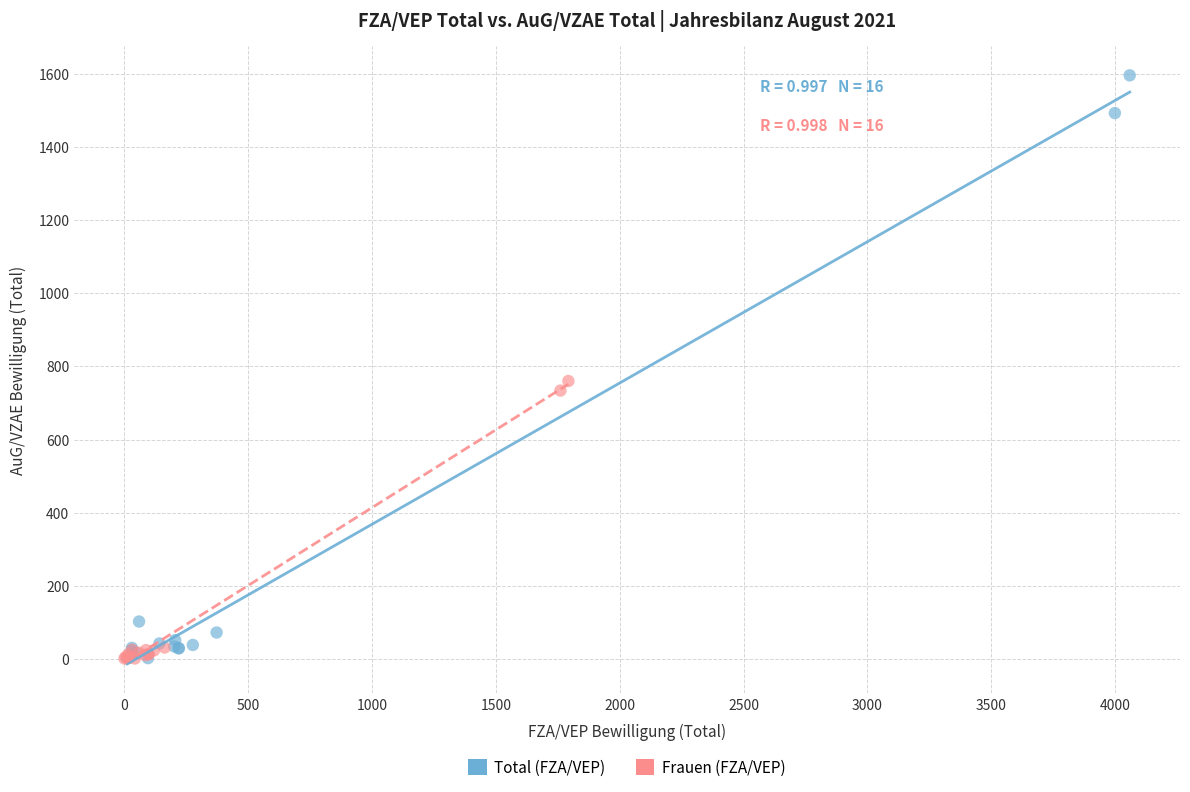

Which series has the widest spread of Y values?

Total (FZA/VEP)